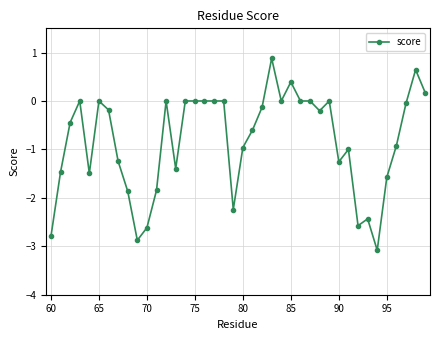

How many categories are shown in the chart?

40